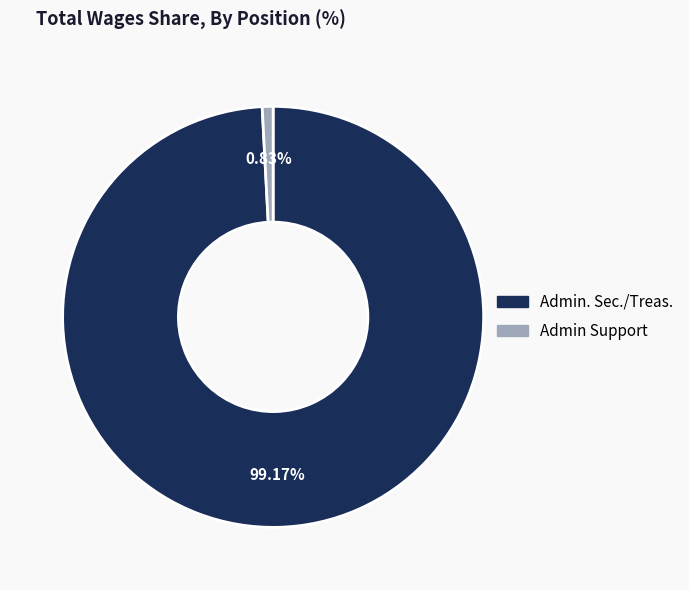

What is the largest slice in the pie chart?

Admin. Sec./Treas.